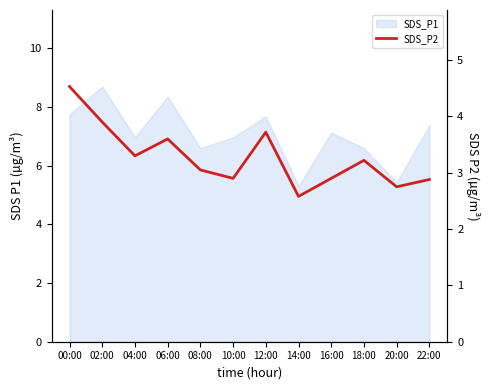

Between 02:00 and 08:00, which is larger?

02:00